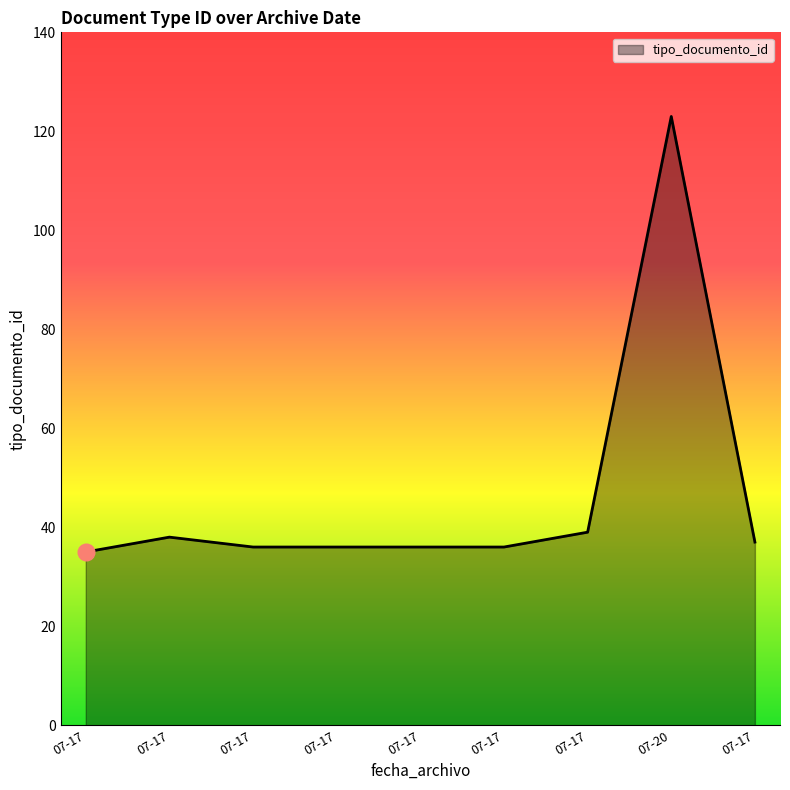

What is the average value?

46